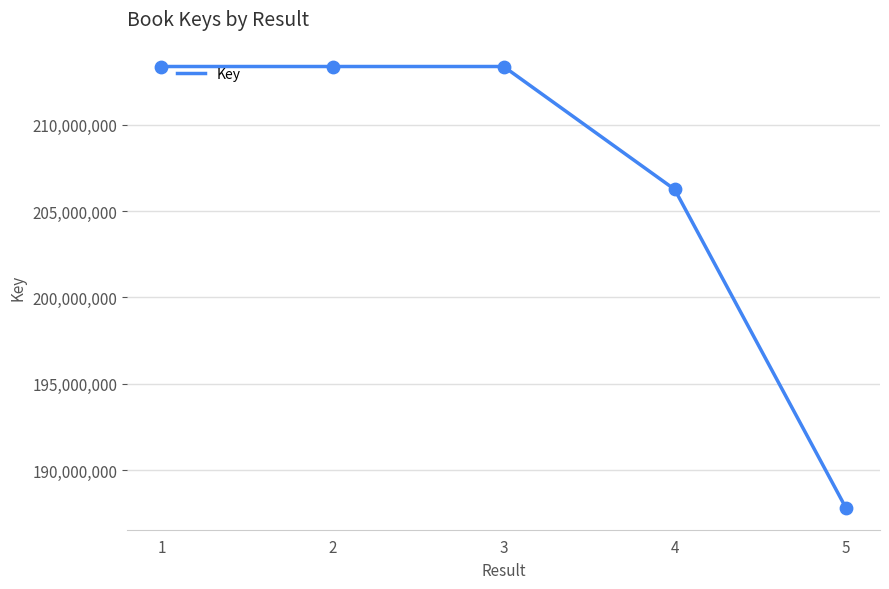

What is the ratio of the value at 2 to the value at 5?

1.1